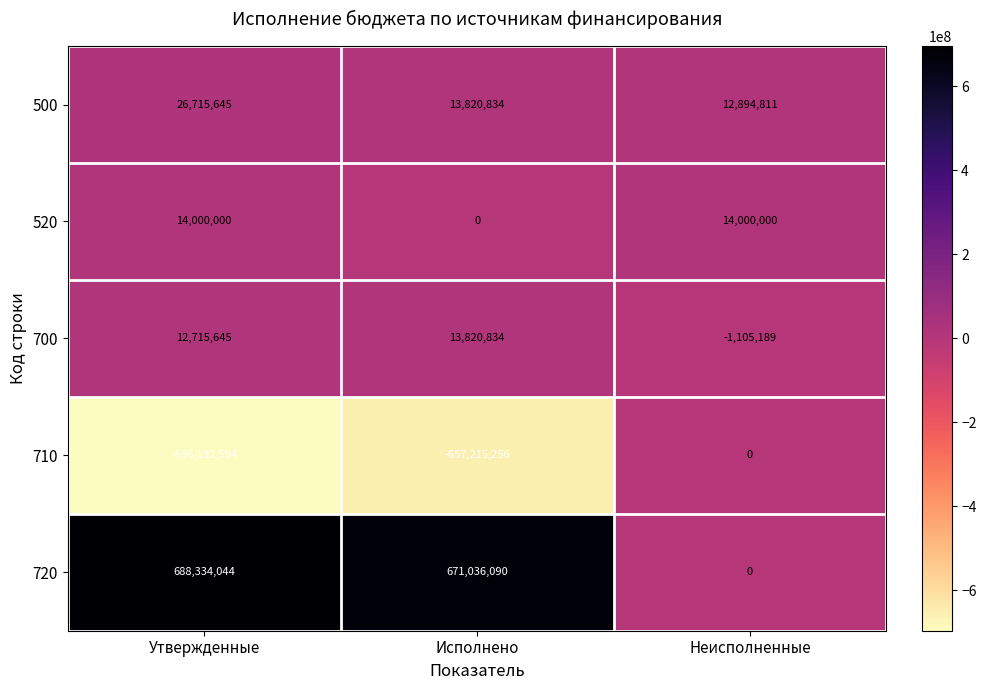

Which series has the largest total across all categories?

720